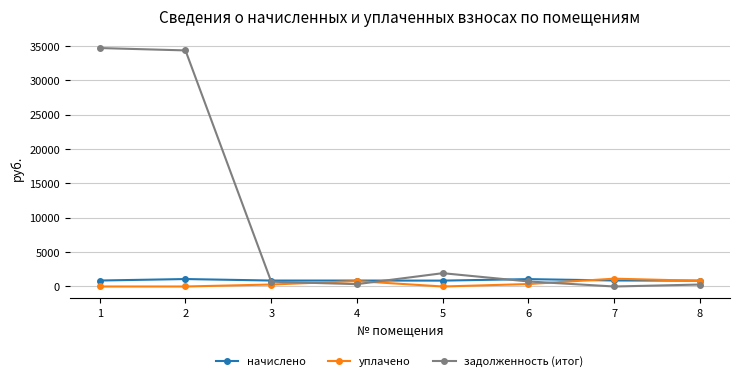

What is the spread (max minus min) of values at 1?

34671.2